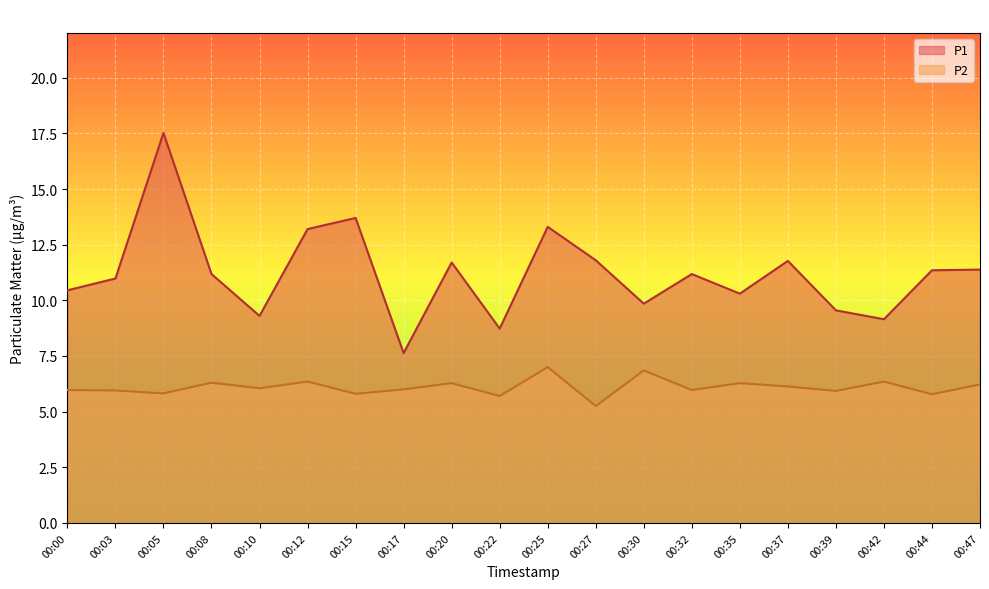

At which category is the sum across all series the highest?

00:05